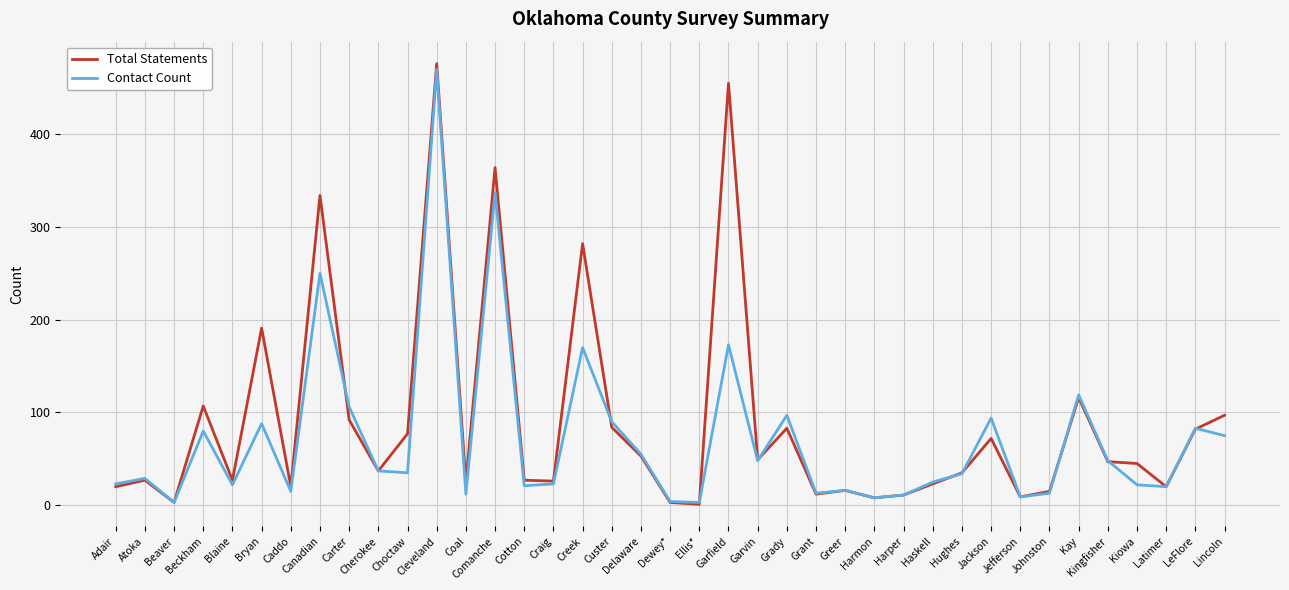

Which series has the widest spread of values?

Total Statements